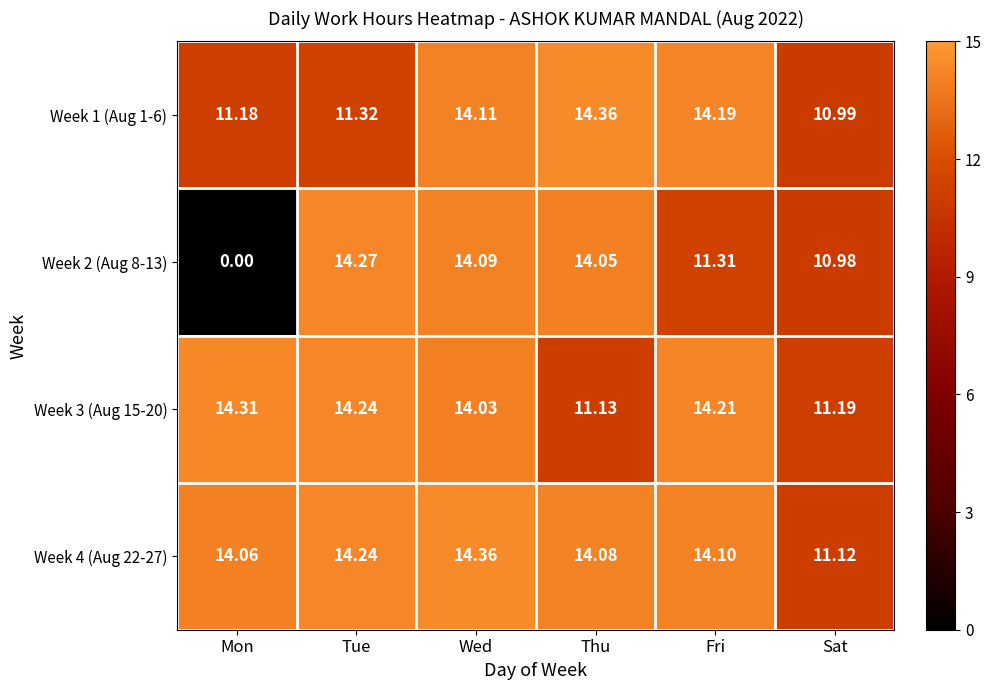

Which series has the largest total across all categories?

Week 4 (Aug 22-27)